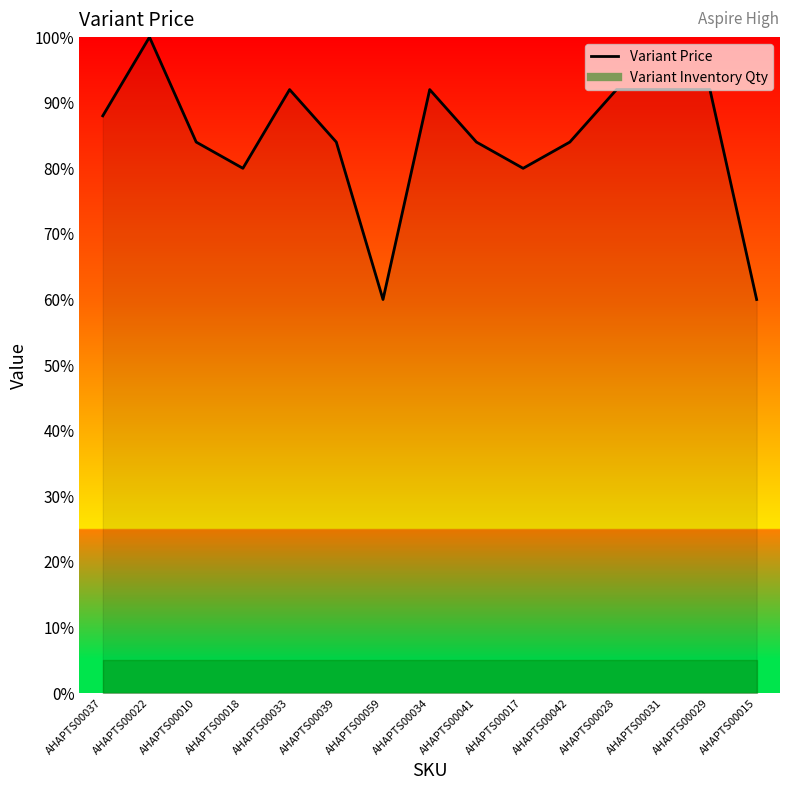

What is the ratio of the value at AHAPTS00031 to the value at AHAPTS00015?

1.5